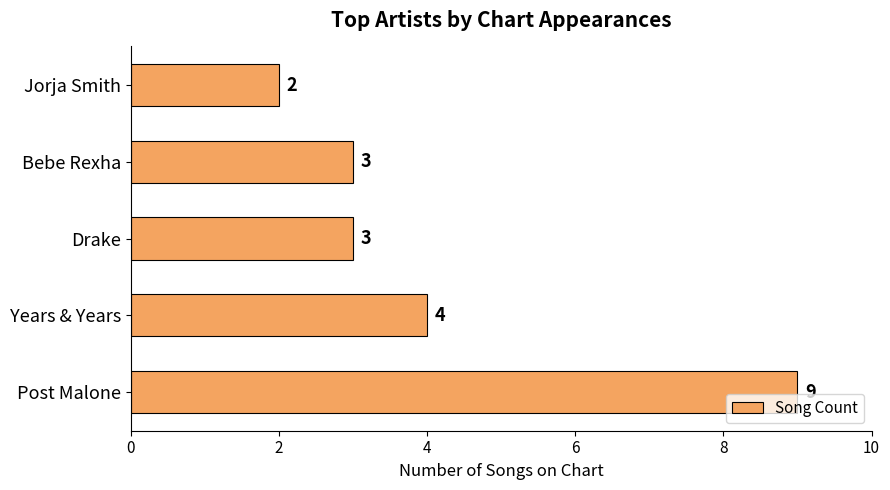

Reading top to bottom, transcribe all the data shown in this chart.

2	3	3	4	9